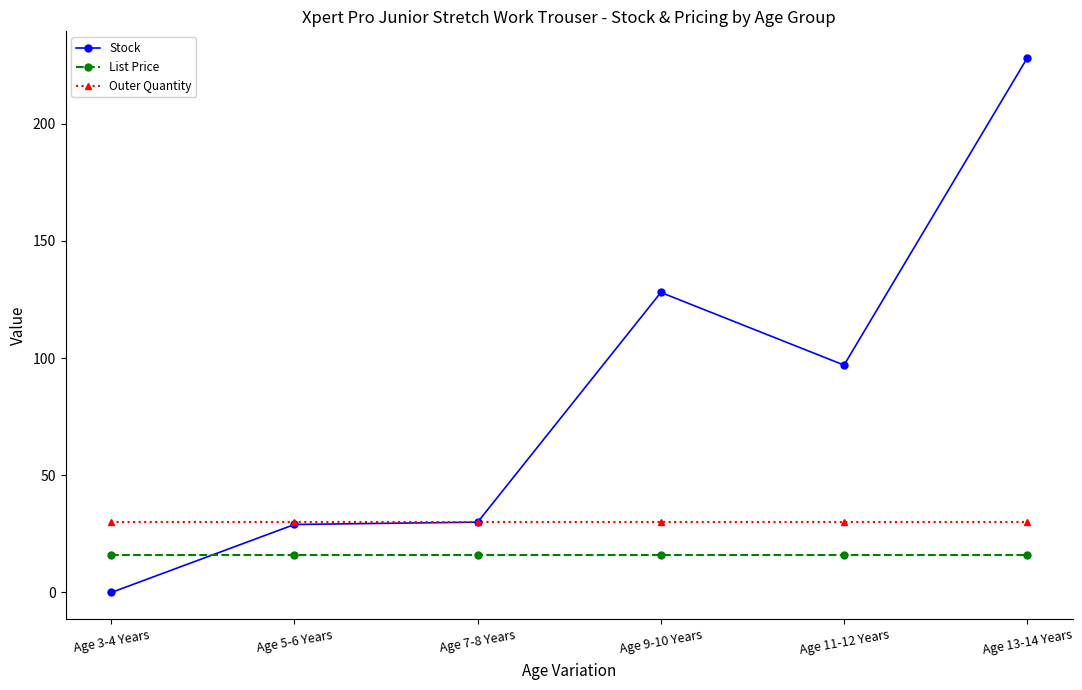

True or false: Outer Quantity has a value of 41.3 at Age 5-6 Years.

False